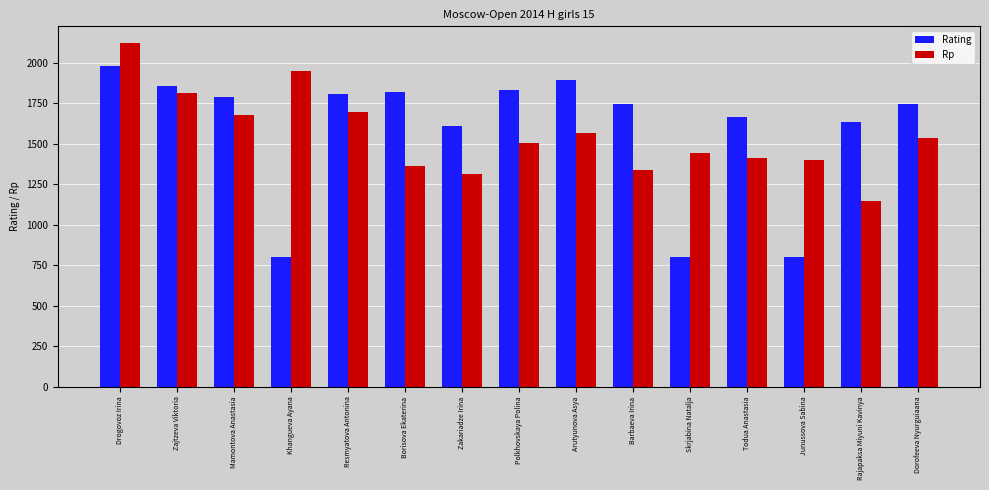

What are all the series names shown in the legend?

Rating, Rp